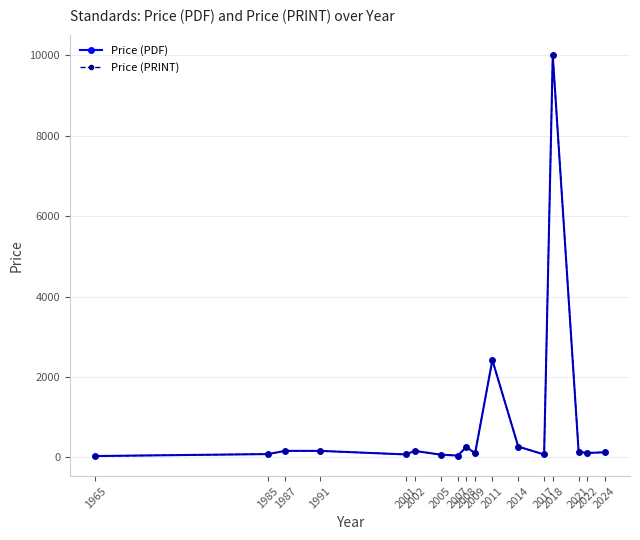

What is the difference between the second highest and minimum values in the Price (PDF) series?

2388.7